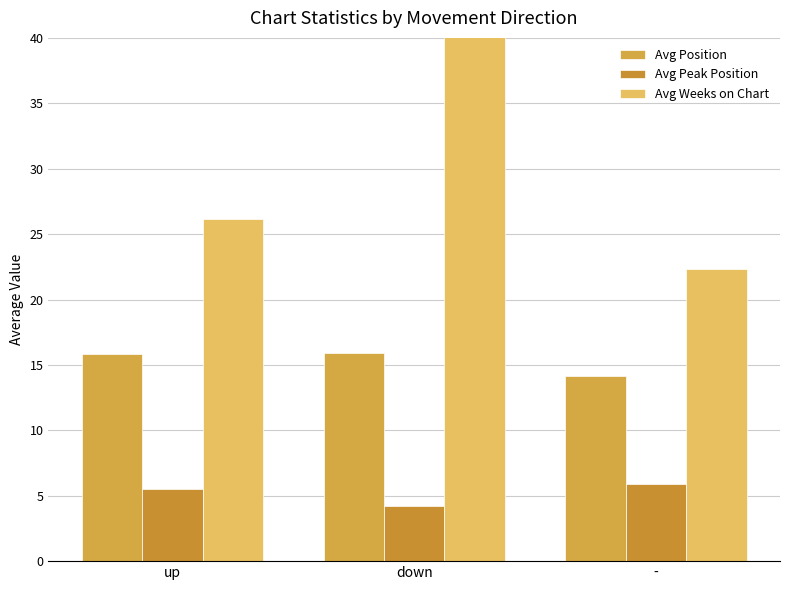

The value of Avg Peak Position at up is 5.5. True or false?

True